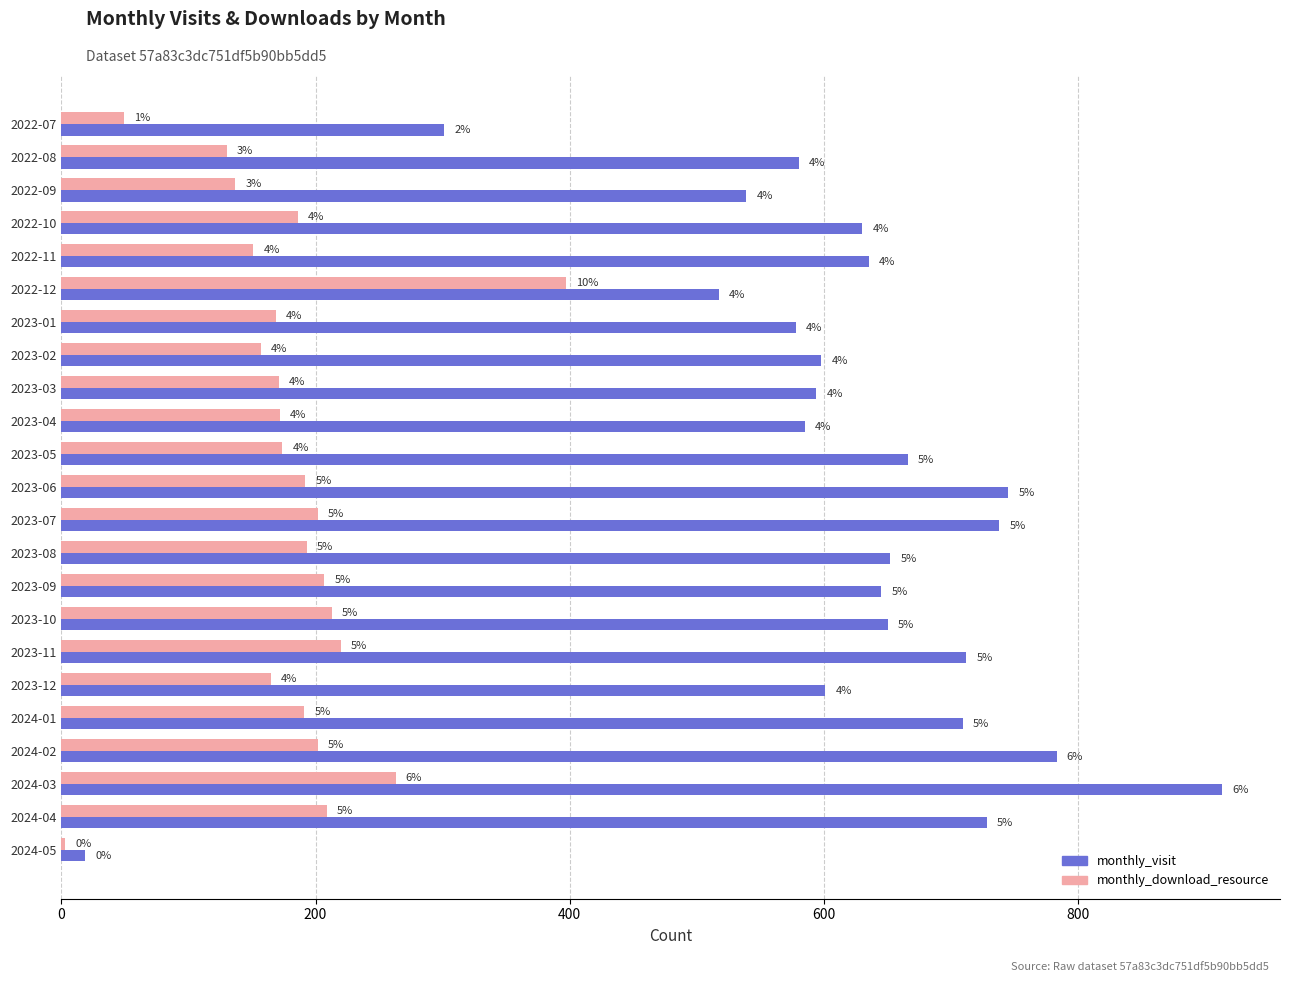

List the series in order of their peak value, lowest first.

monthly_download_resource, monthly_visit